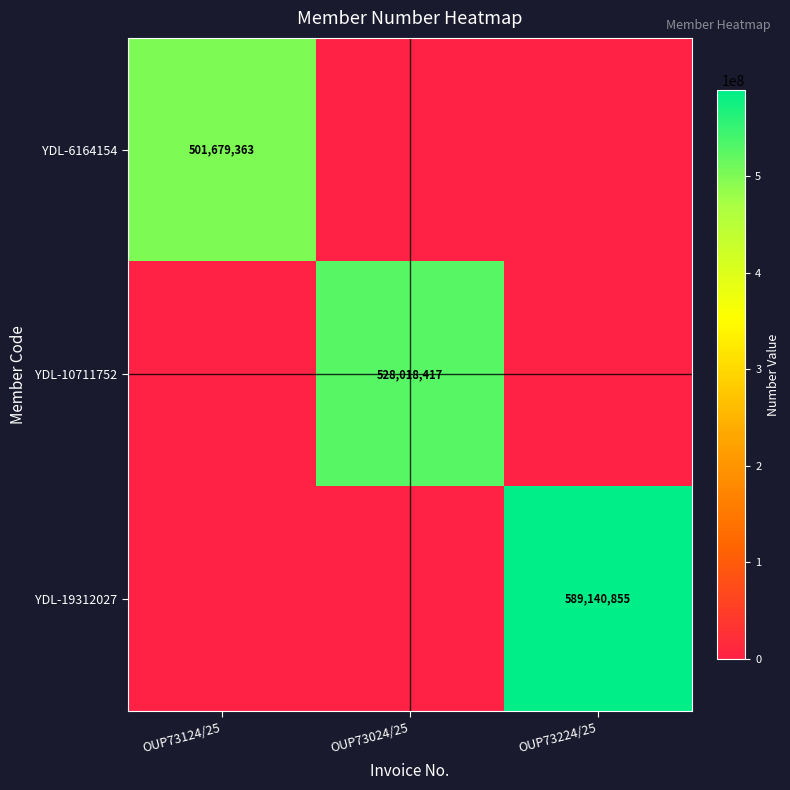

The value of YDL-19312027 at OUP73224/25 is 589140855. True or false?

True